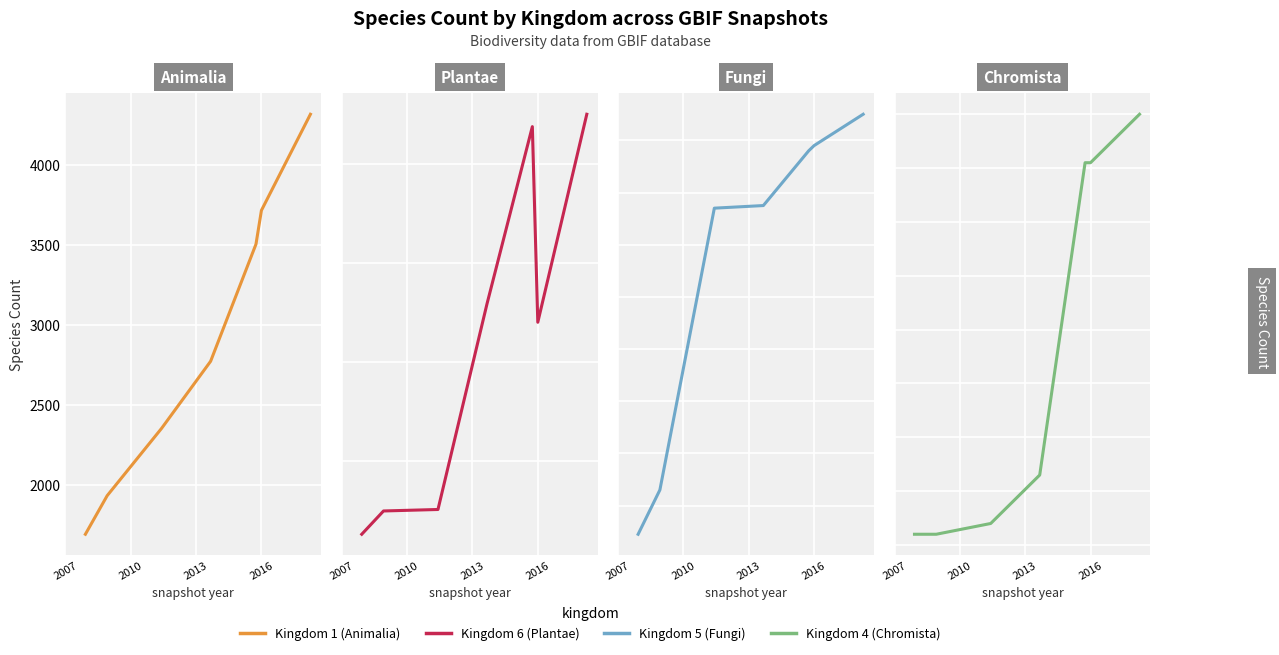

How many data points in Kingdom 5 (Fungi) are above 275?

3